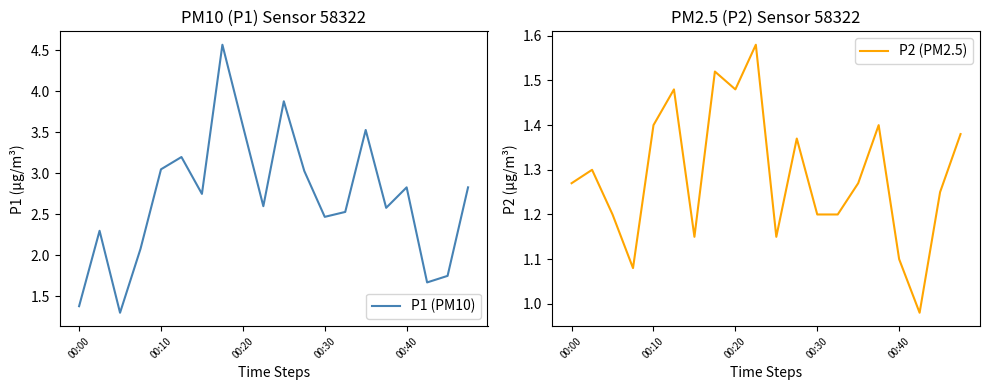

True or false: P1 (PM10) and P2 (PM2.5) intersect in this chart.

False